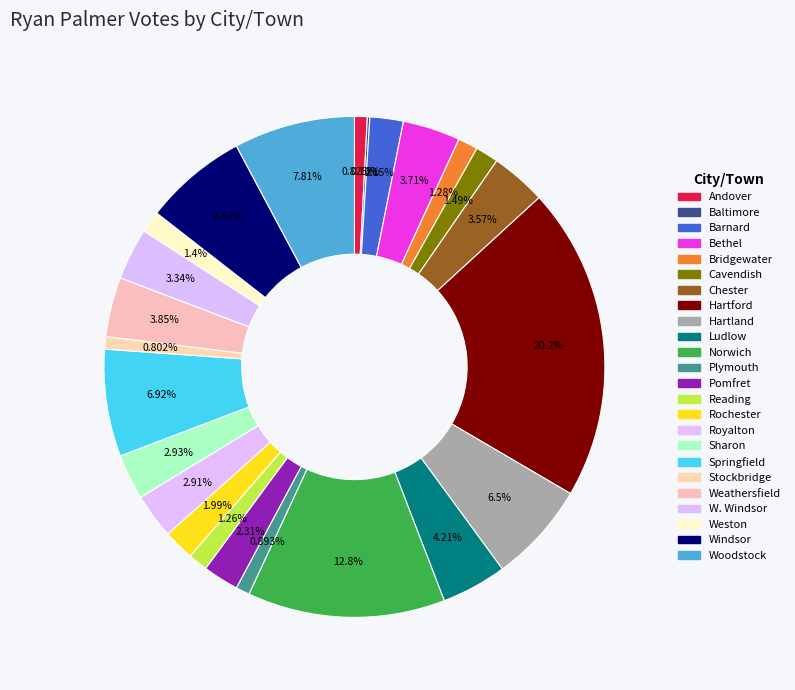

To the nearest percent, what is the difference between the largest and smallest slice percentages?

20%